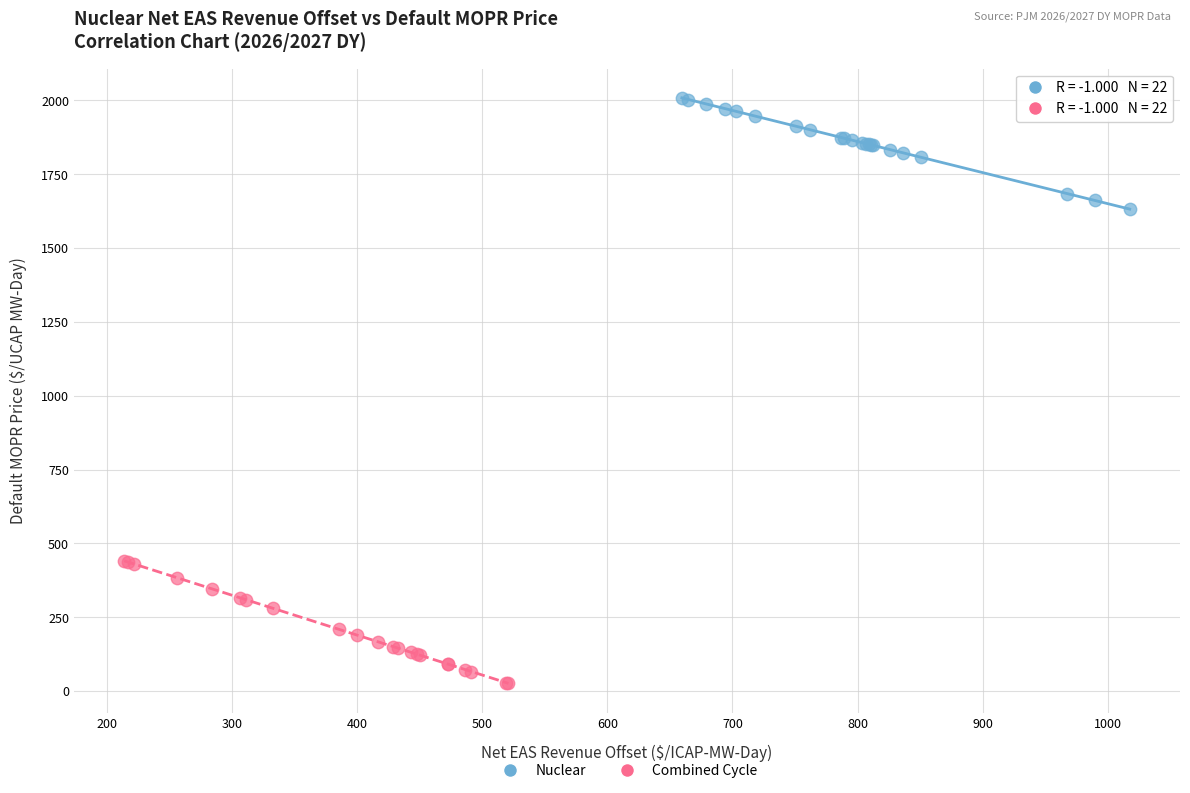

Which series reaches the maximum Y coordinate?

Nuclear